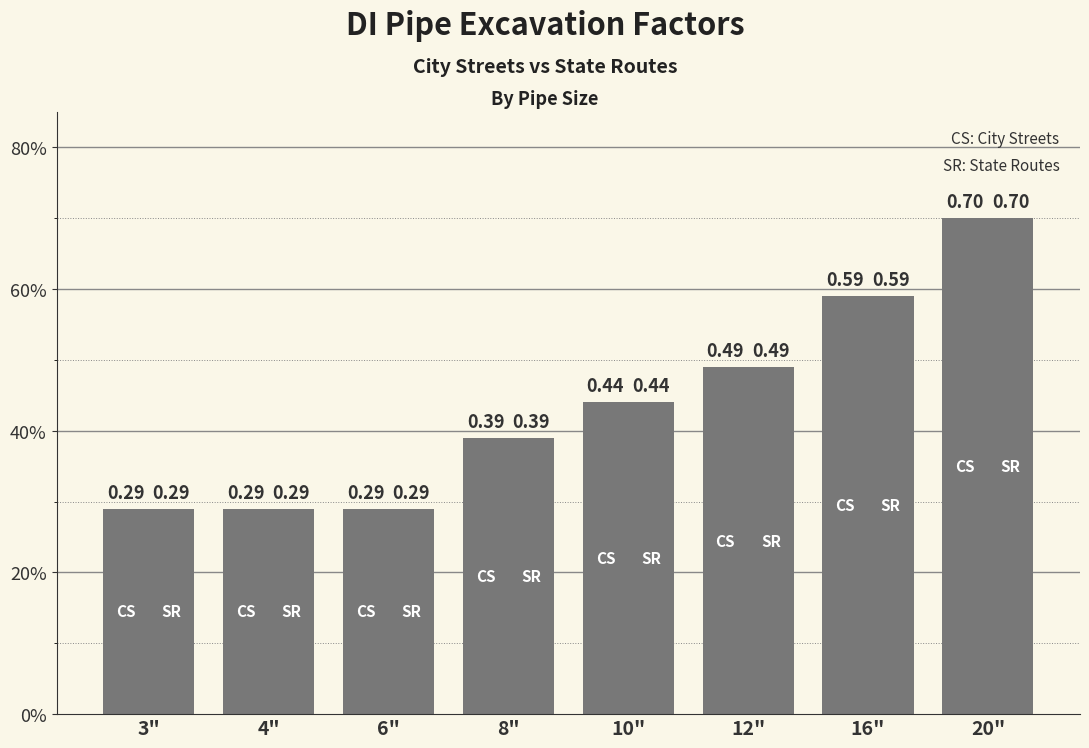

Reading left to right, list all the values displayed in this chart.

Excavation Factor (City Streets): 3"=0.3	4"=0.3	6"=0.3	8"=0.4	10"=0.4	12"=0.5	16"=0.6	20"=0.7
Excavation Factor (State Routes): 3"=0.3	4"=0.3	6"=0.3	8"=0.4	10"=0.4	12"=0.5	16"=0.6	20"=0.7